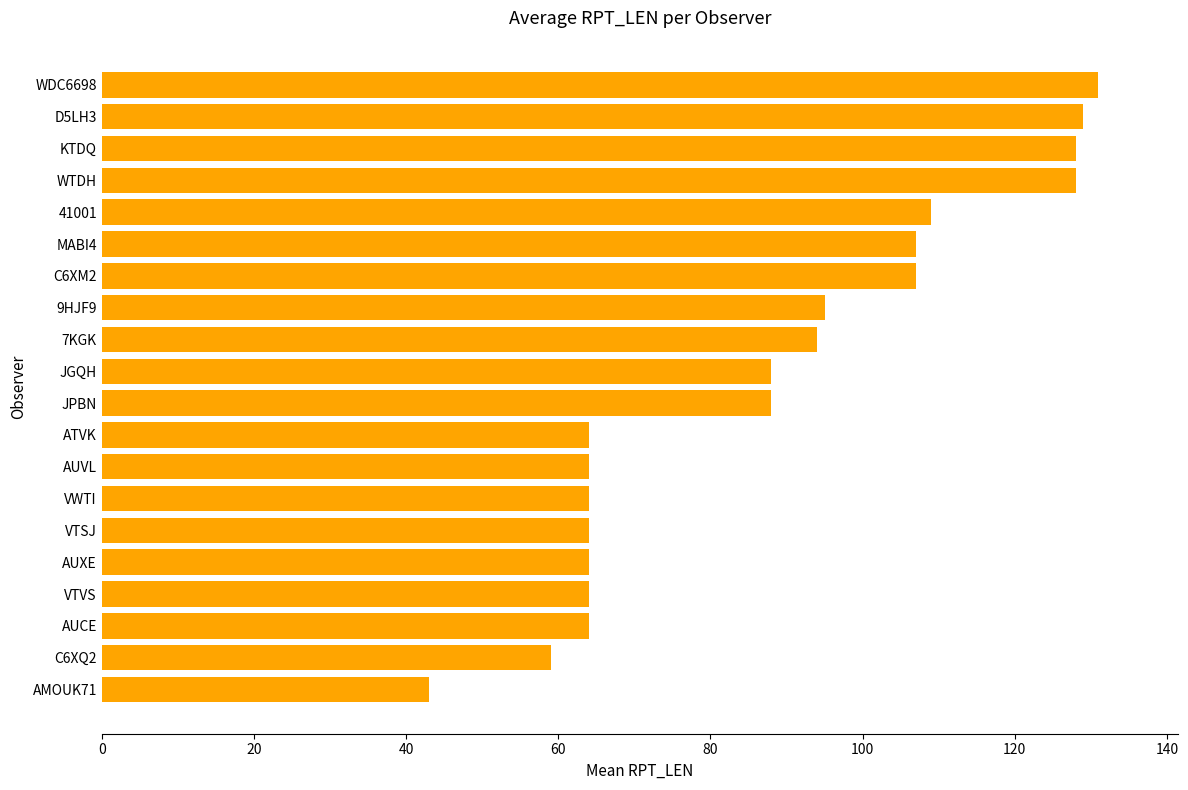

What is the approximate value at JPBN?

88